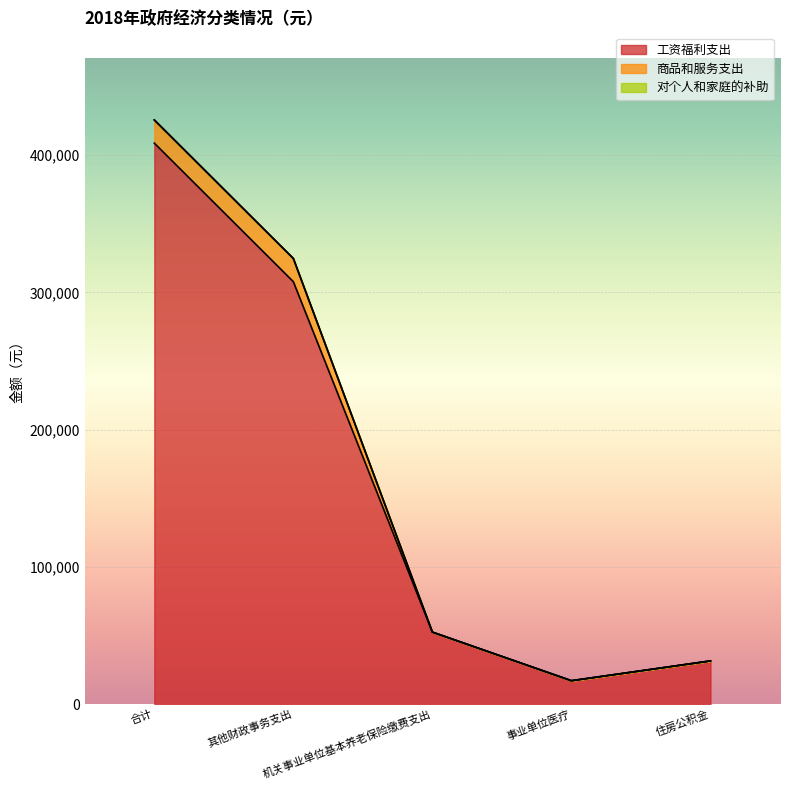

What is the highest value of the 工资福利支出 series?

408686.7